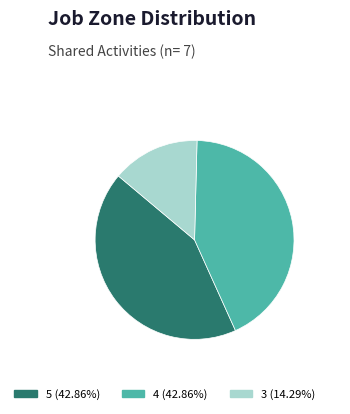

Count the number of slices in the pie.

3